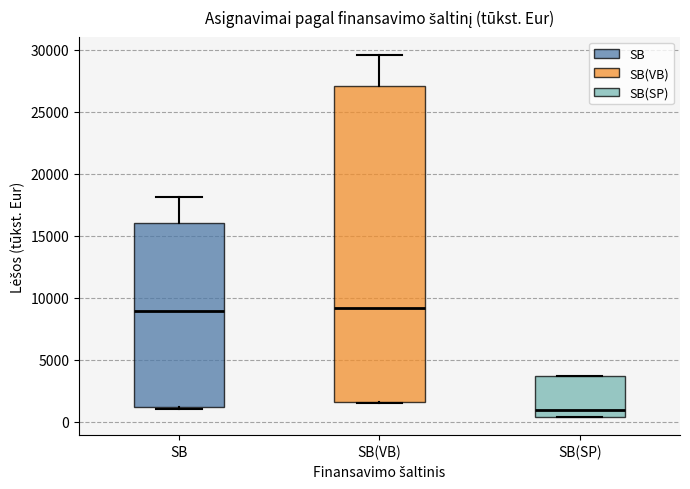

Reading left to right, read every box against the y-axis: the position of its median line, the range the box covers, and the ends of its whiskers. The values are not printed on the chart, so give them approximately, as read against the axis.

SB: median 9000, box 1000 to 16000, whiskers 1000 (just below the box's lower edge) to 18000
SB(VB): median 9000, box 1500 to 27000, whiskers 1500 to 29500
SB(SP): median 1000, box 500 to 3500, whiskers 500 to 3500